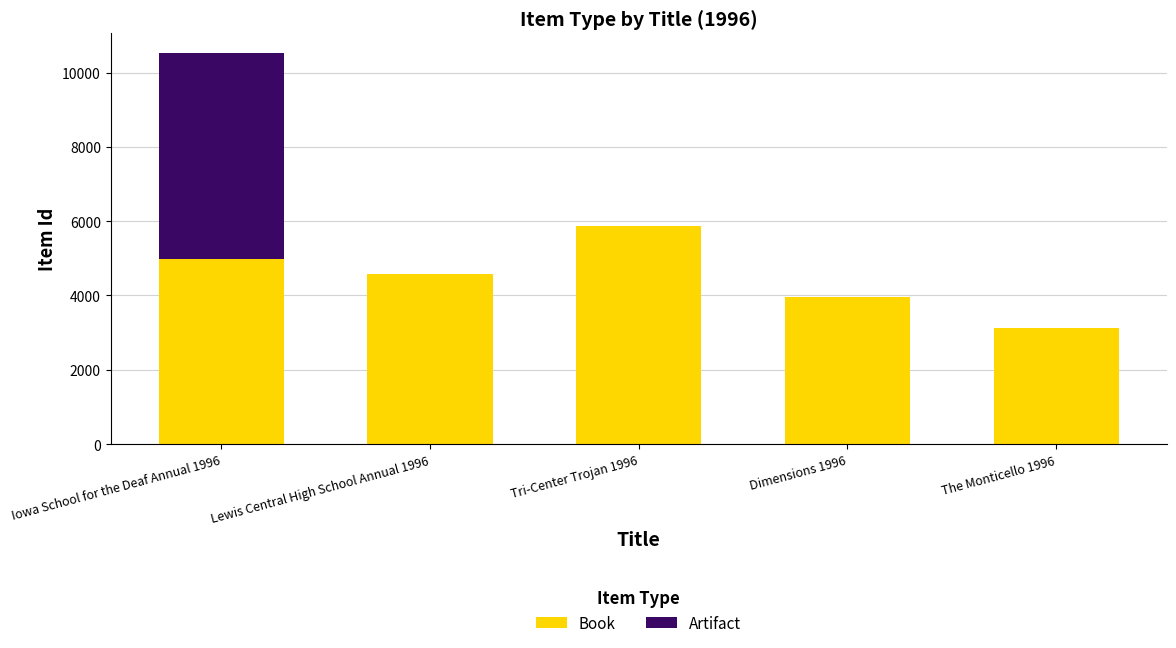

How many series are shown in this chart?

2